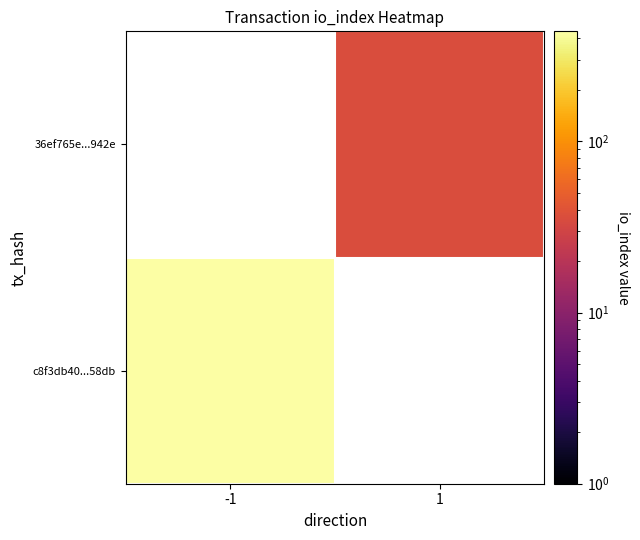

How many series are shown in this chart?

2